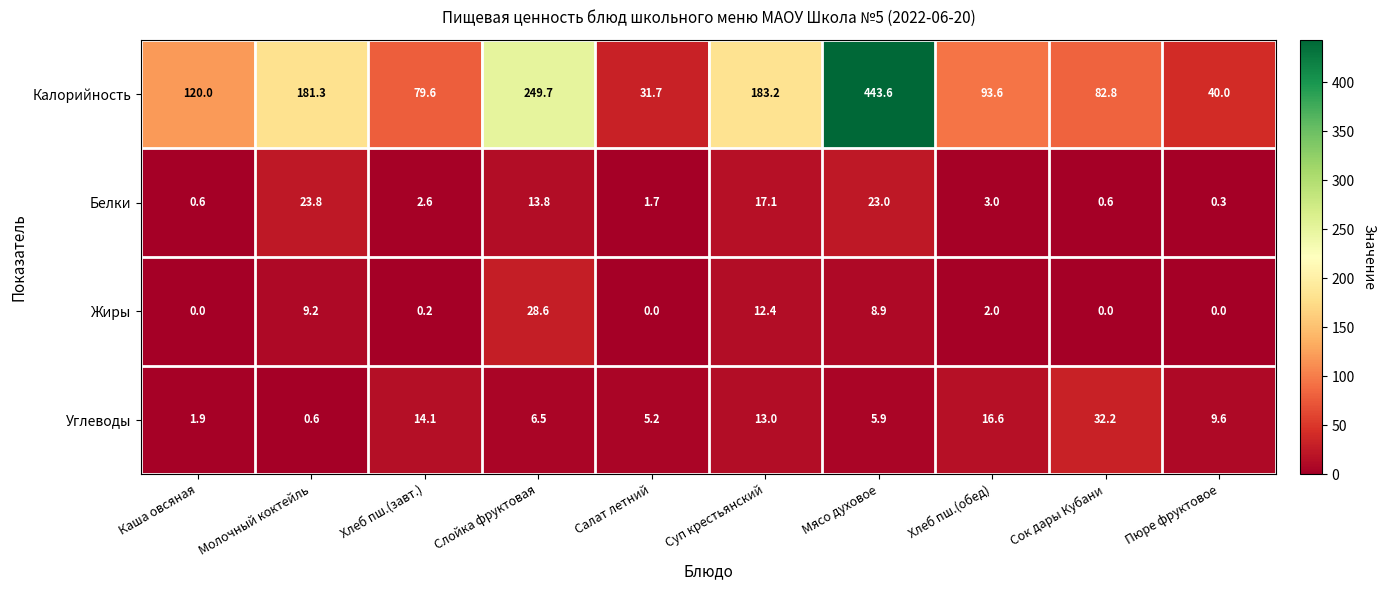

What is the sum of all Калорийность values?

1505.5